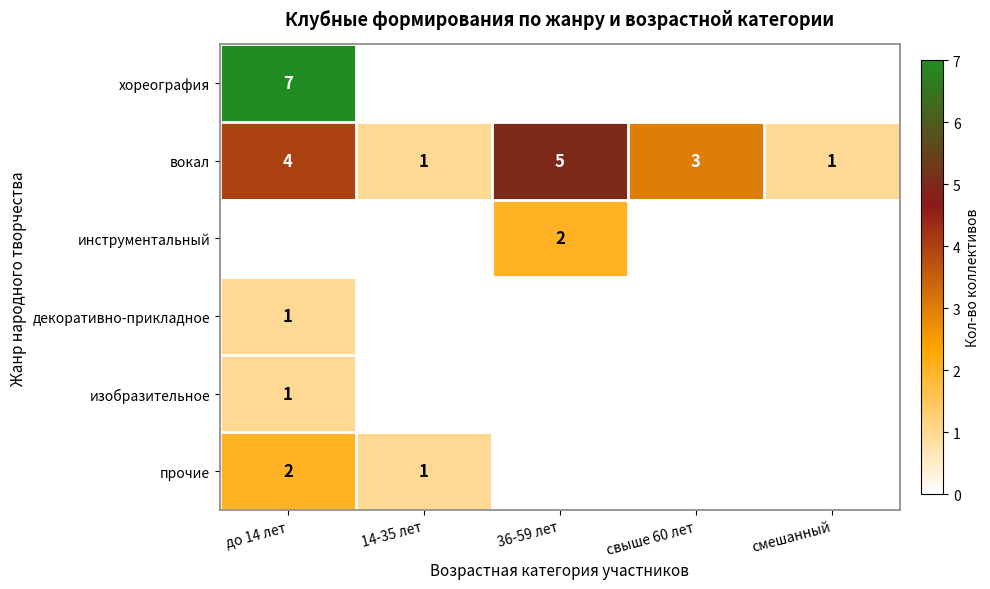

The value of инструментальный at 36-59 лет is 1. True or false?

False